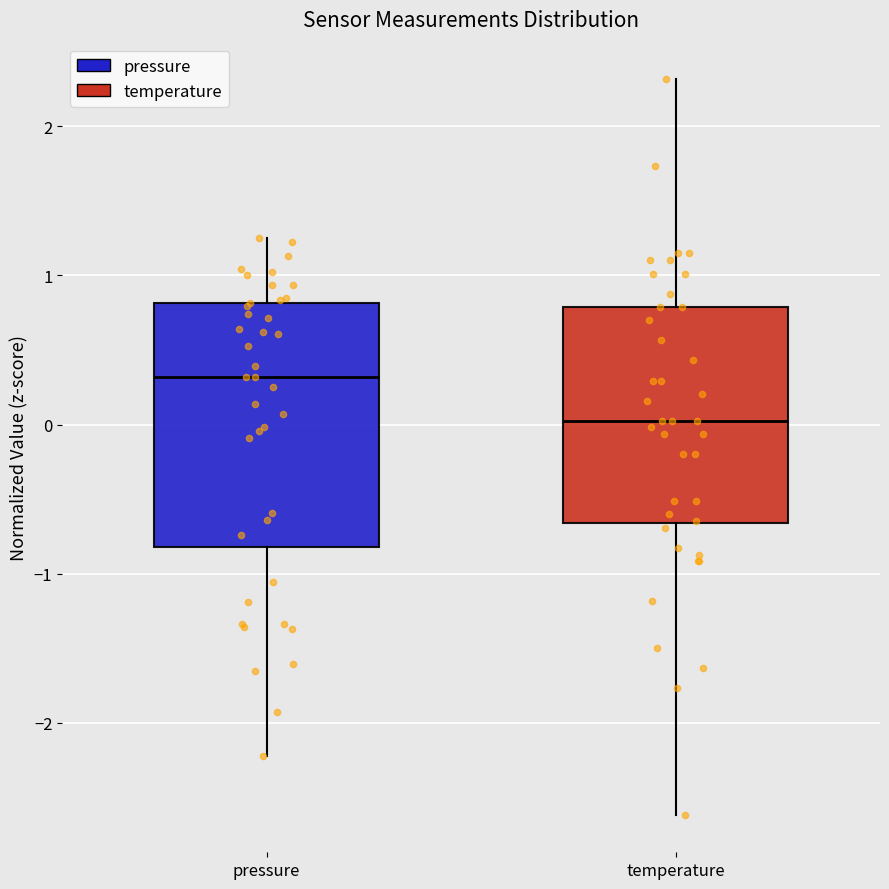

Which box's median line is the highest?

pressure